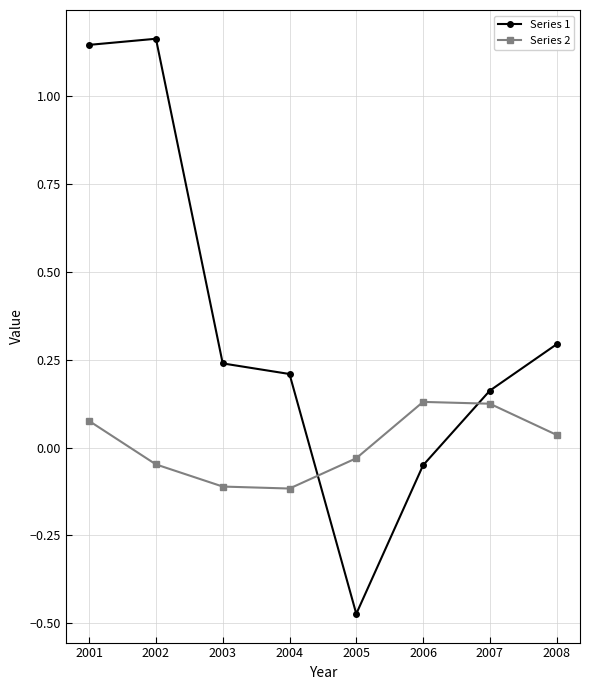

At which label does Series 1 first exceed 0?

2001